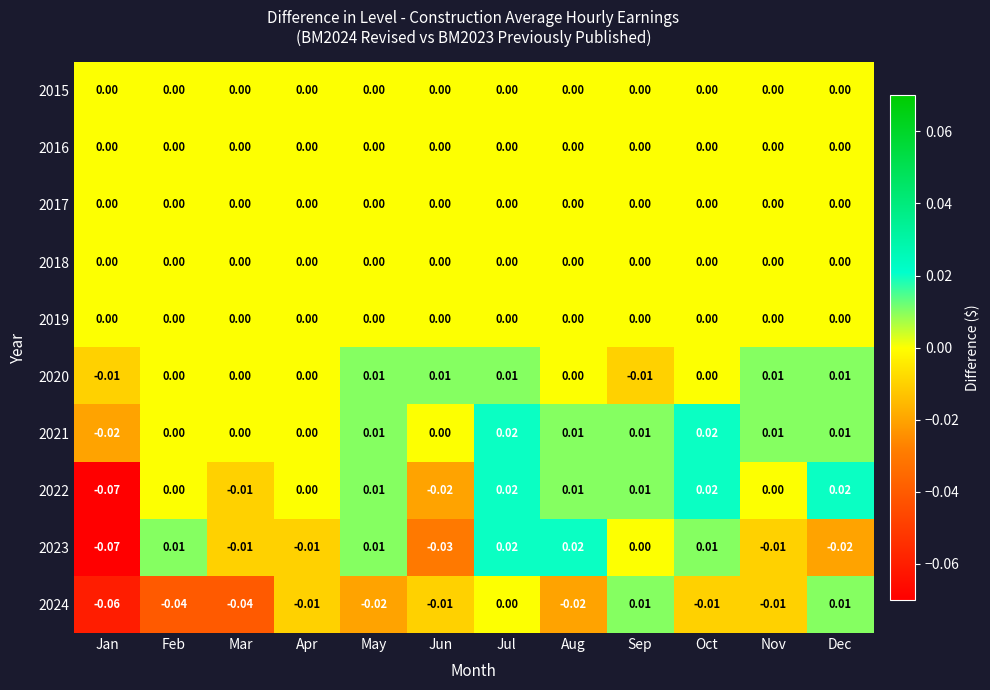

At which category is the sum across all series the highest?

Jul